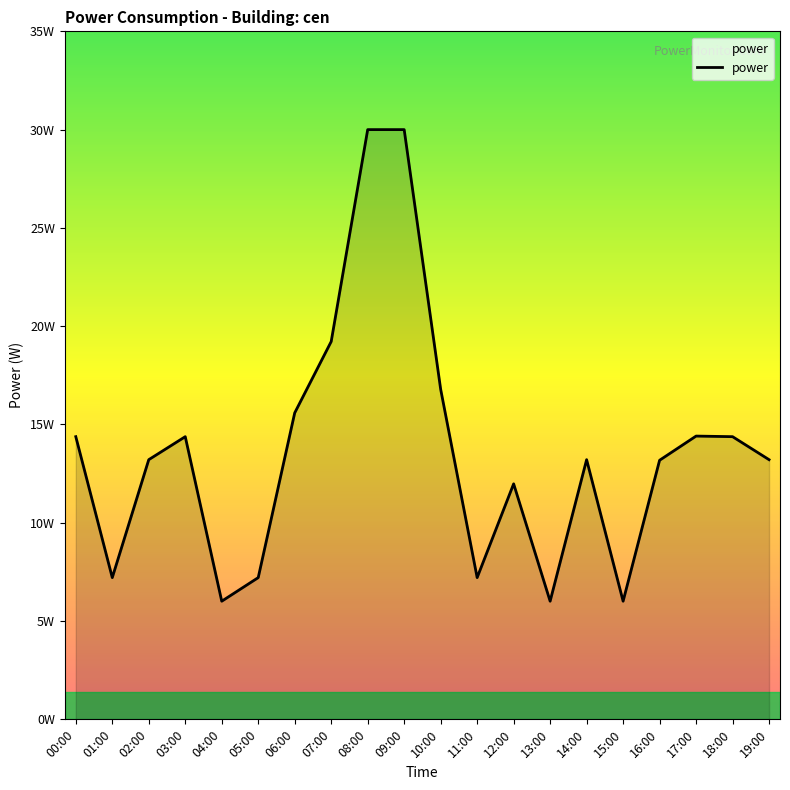

What is the value of the 7th point from the left?

15.6